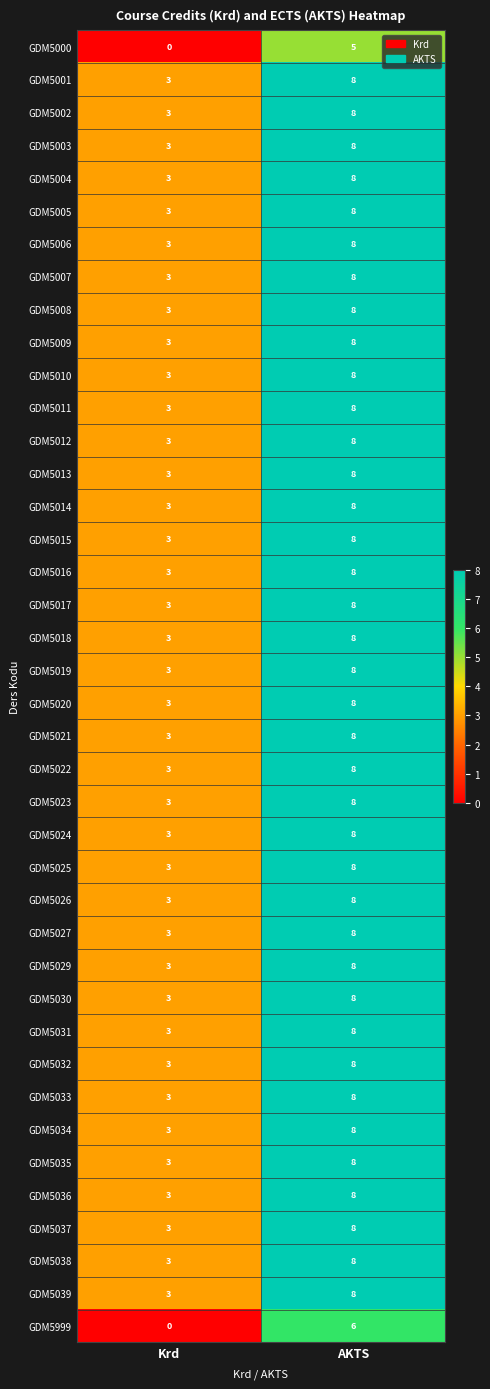

The value of GDM5033 at Krd is 3. True or false?

True